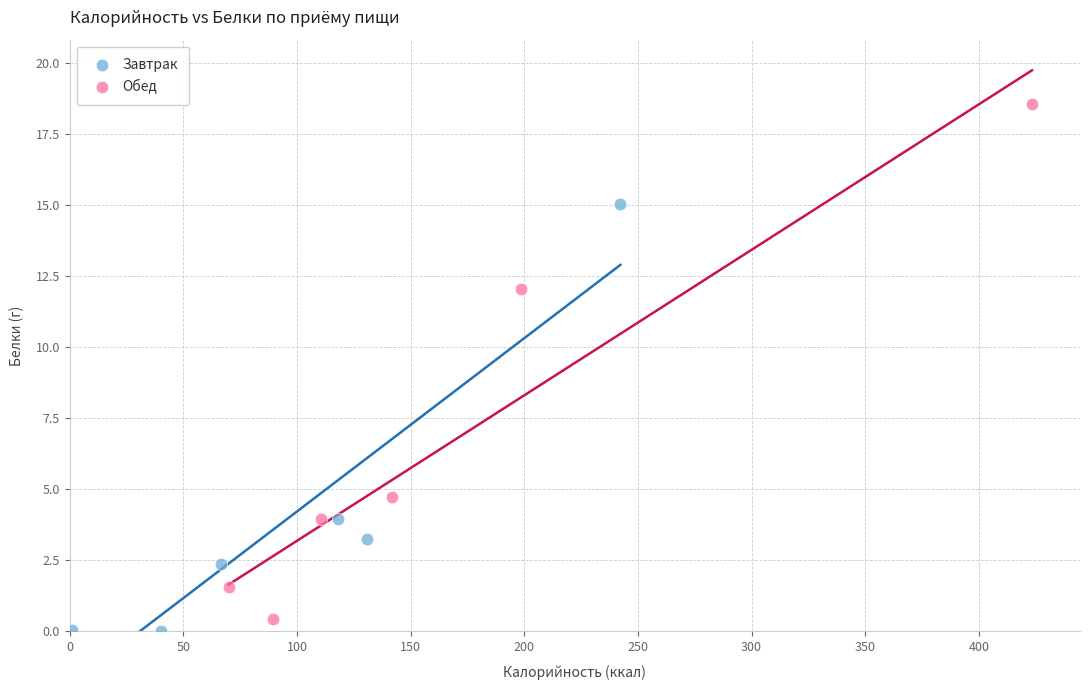

Which series has the largest Y range (max minus min)?

Обед